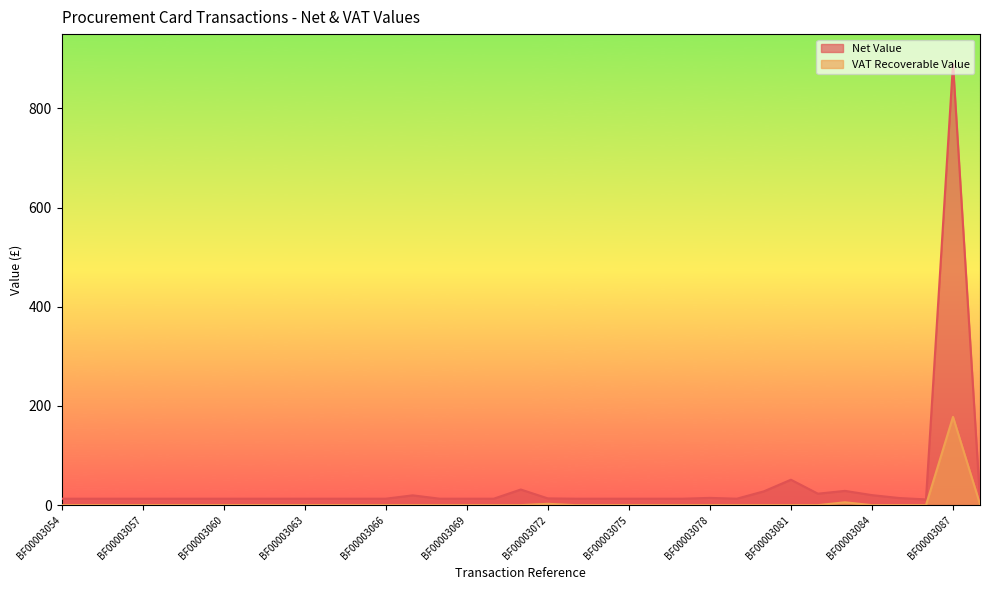

At BF00003077, list the series in order from largest to smallest.

Net Value, VAT Recoverable Value